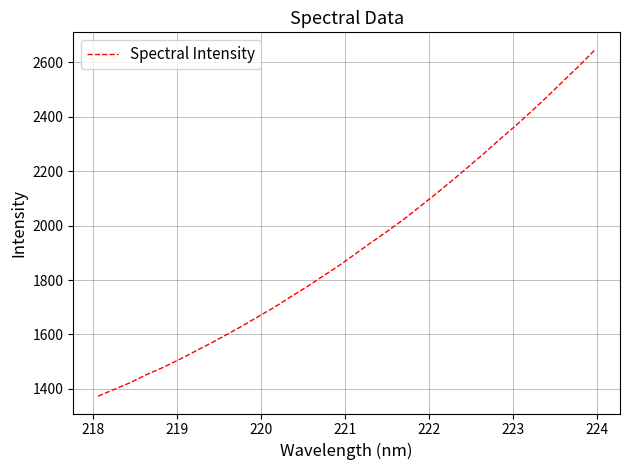

What is the difference between the maximum and minimum values?

1272.7